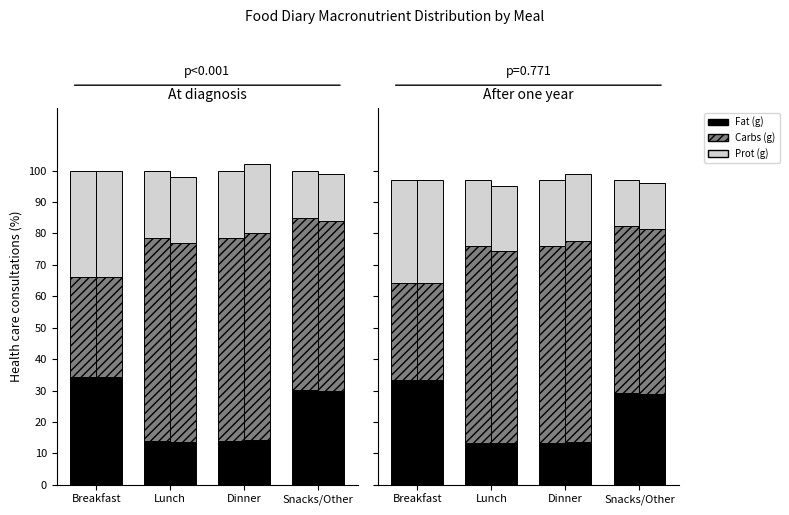

At which label does Prot (g) first exceed 21?

Breakfast